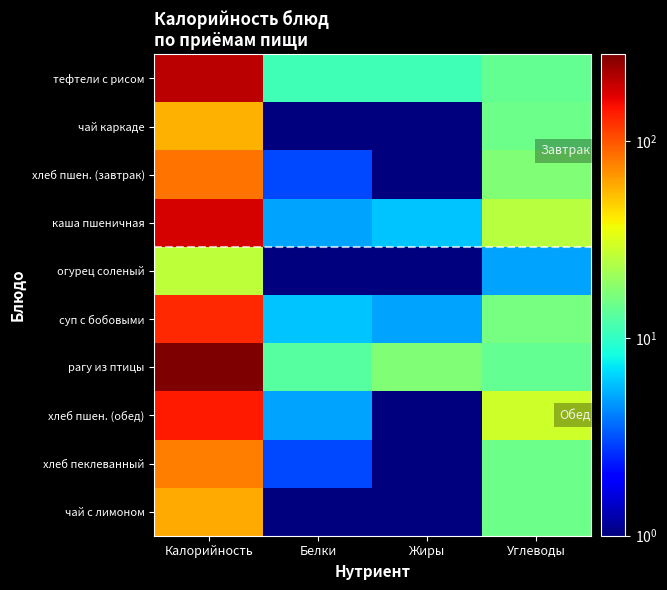

Reading left to right, transcribe all the data shown in this chart.

тефтели с рисом: Калорийность=206.0	Белки=11.0	Жиры=11.0	Углеводы=14.0
чай каркаде: Калорийность=58.0	Белки=0.5	Жиры=0.5	Углеводы=15.0
хлеб пшен. (завтрак): Калорийность=83.0	Белки=3.0	Жиры=0.5	Углеводы=17.0
каша пшеничная: Калорийность=179.0	Белки=5.0	Жиры=6.0	Углеводы=25.0
огурец соленый: Калорийность=26.0	Белки=0.5	Жиры=0.5	Углеводы=5.0
суп с бобовыми: Калорийность=130.0	Белки=6.0	Жиры=5.0	Углеводы=16.0
рагу из птицы: Калорийность=276.0	Белки=13.0	Жиры=17.0	Углеводы=14.0
хлеб пшен. (обед): Калорийность=142.0	Белки=5.0	Жиры=0.5	Углеводы=29.0
хлеб пеклеванный: Калорийность=78.0	Белки=3.0	Жиры=0.5	Углеводы=15.0
чай с лимоном: Калорийность=60.0	Белки=0.5	Жиры=0.5	Углеводы=15.0